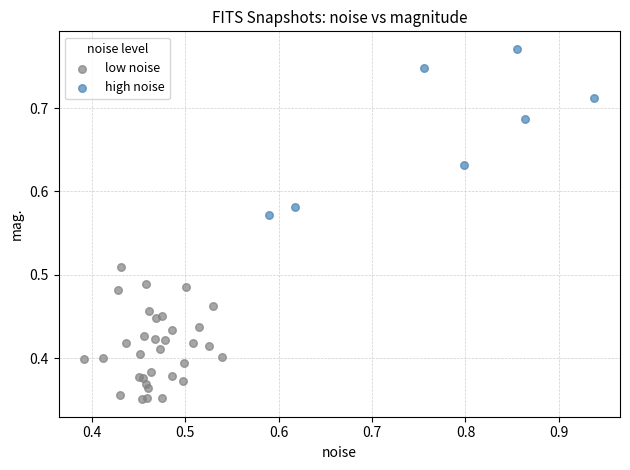

Which series has the largest Y range (max minus min)?

high noise